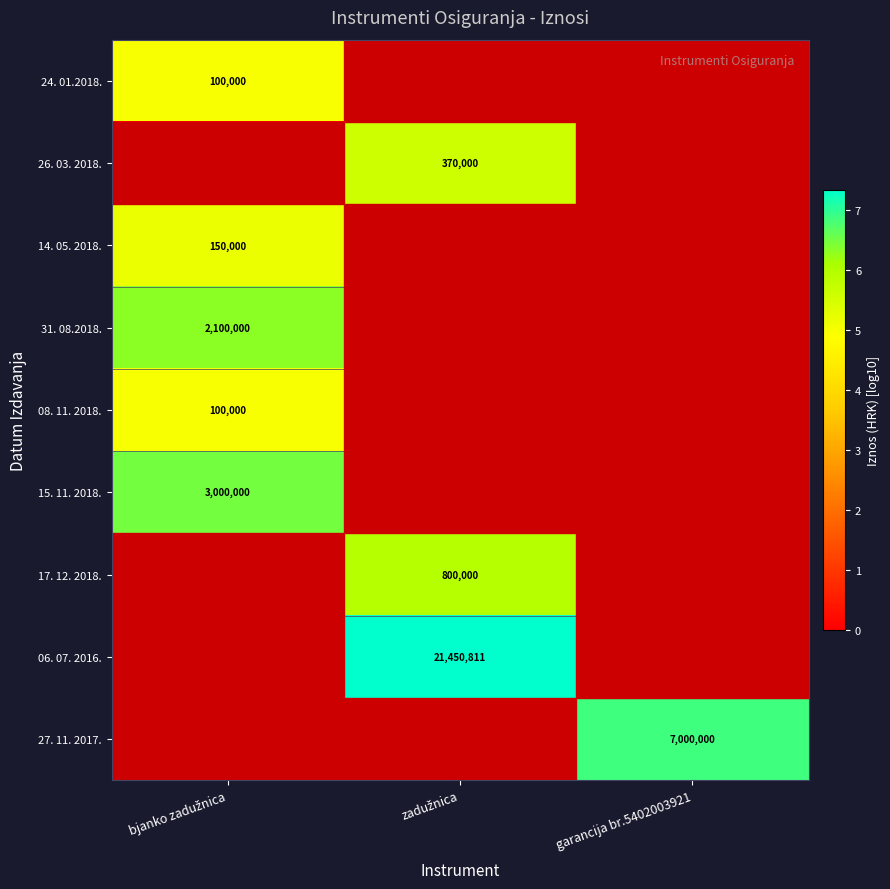

At which label does 17. 12. 2018. reach its peak?

zadužnica